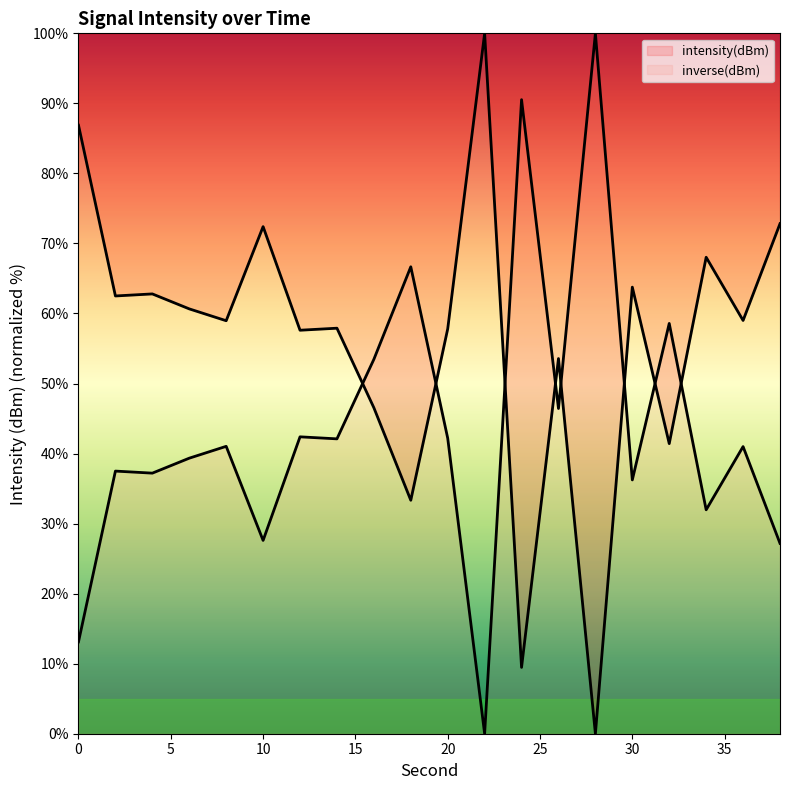

Where is the first local minimum?

4